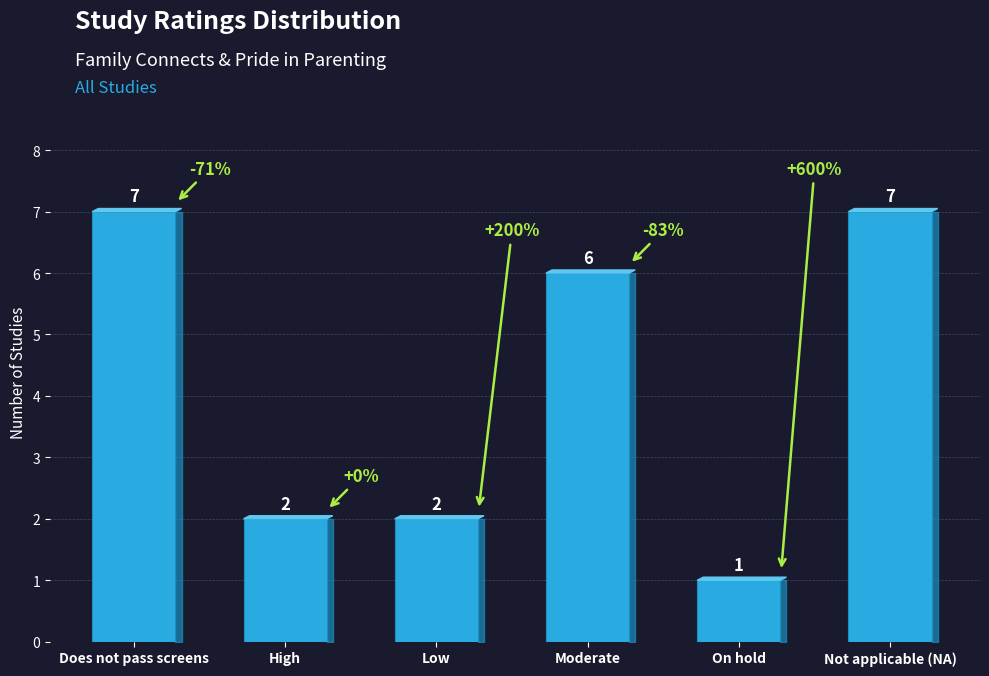

What is the label of the 4th bar from the right?

Low